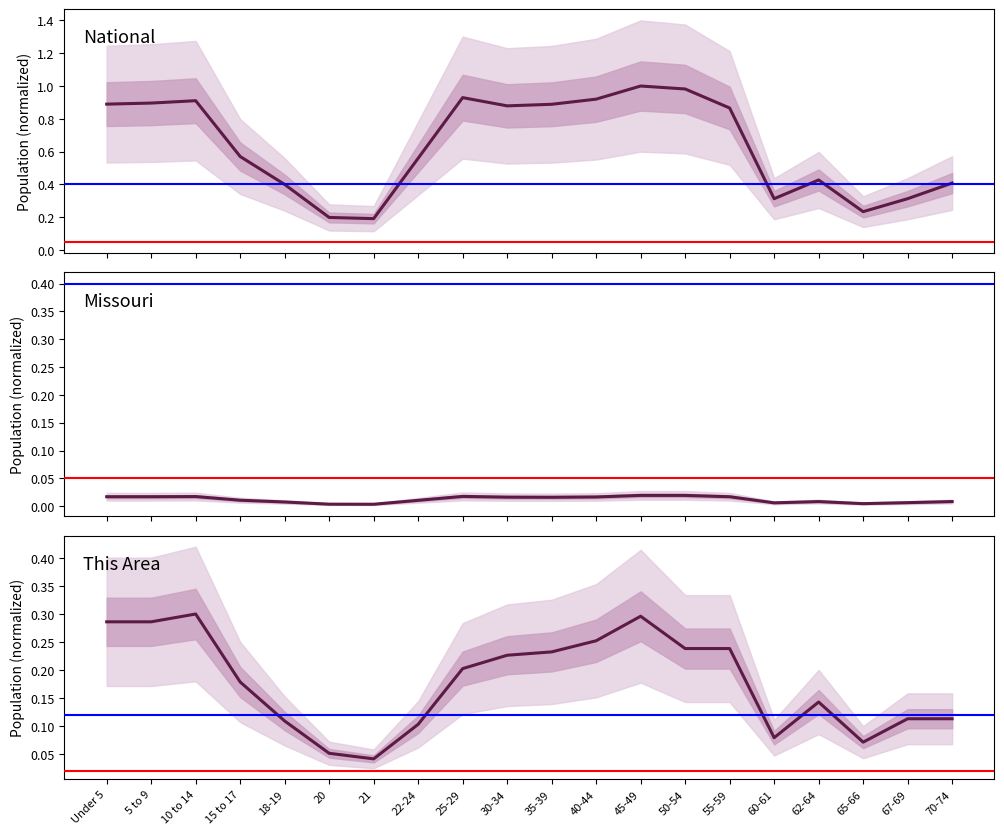

In Missouri, how many points are lower than both neighbors (excluding endpoints)?

4